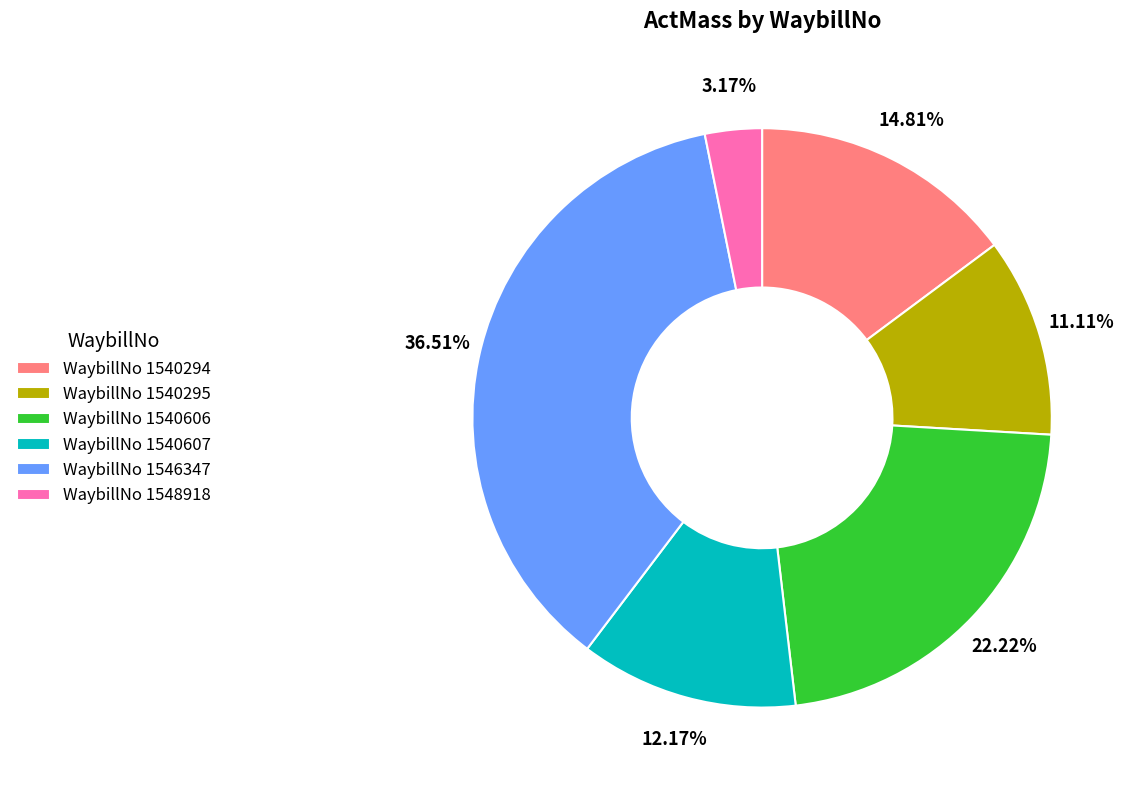

To the nearest percent, what is the average slice percentage?

17%